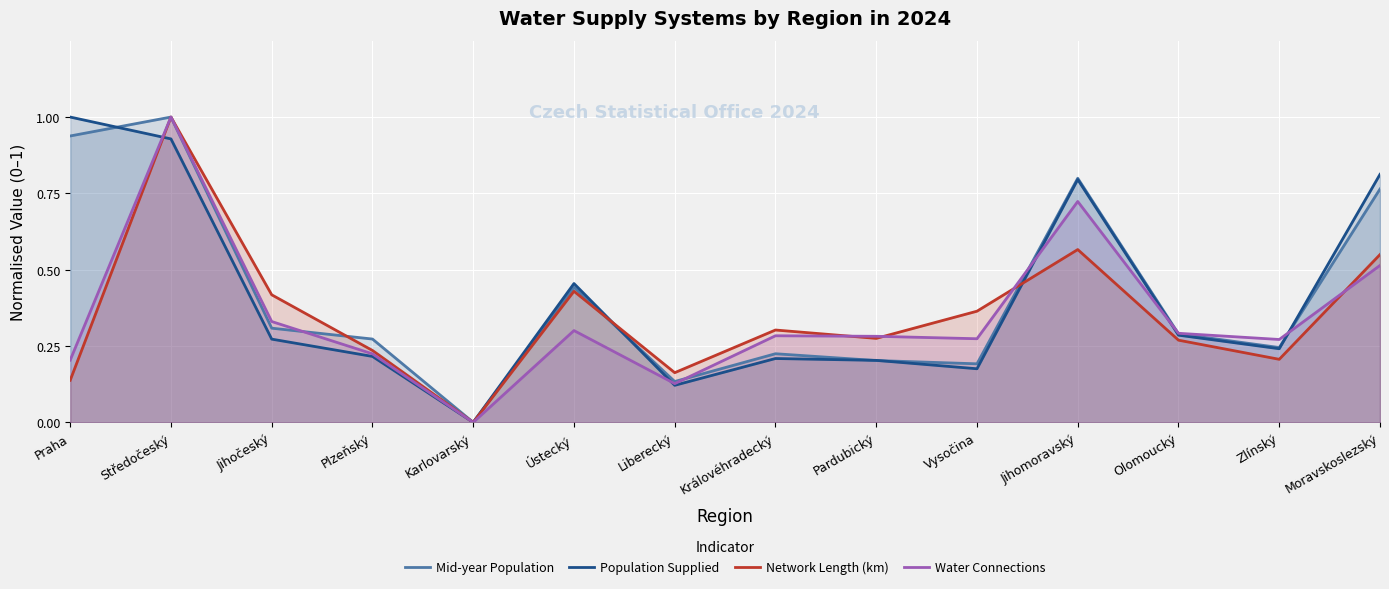

Does the chart display data point markers on the line(s)?

No